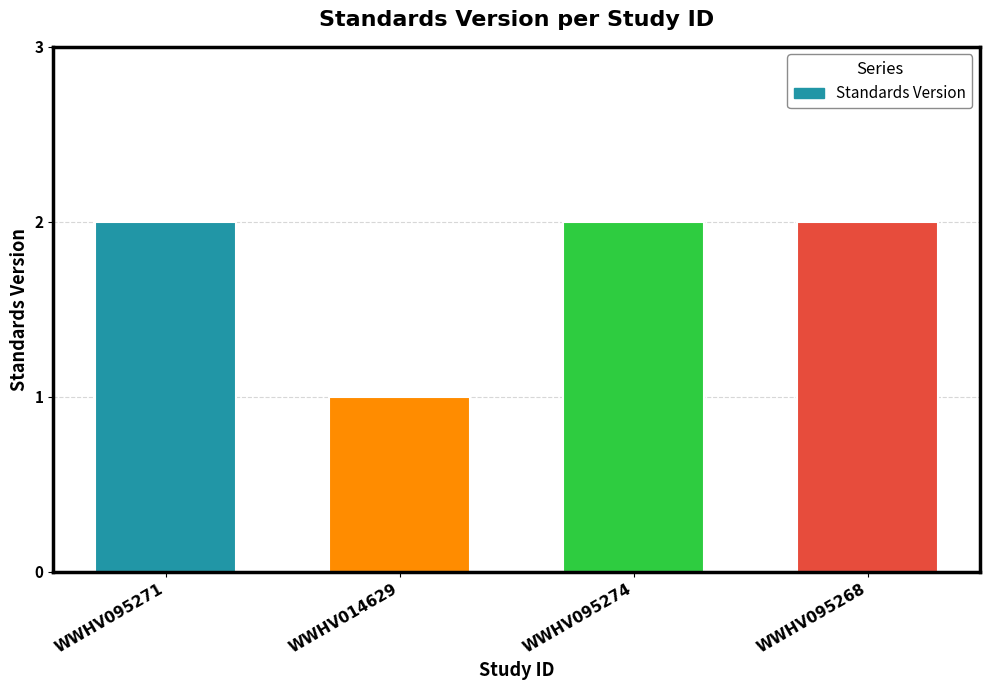

What is the label of the 1st bar from the left?

WWHV095271